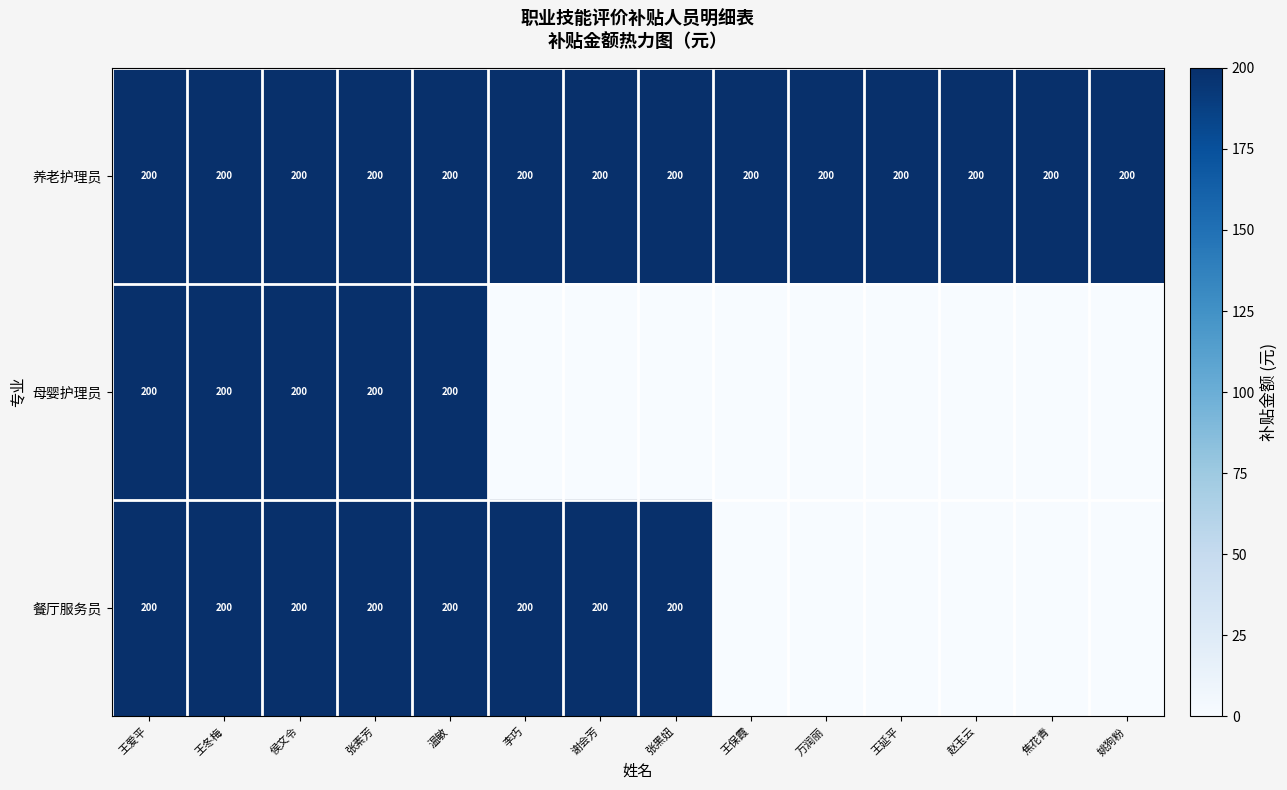

True or false: 餐厅服务员 has a value of 330 at 温敏.

False